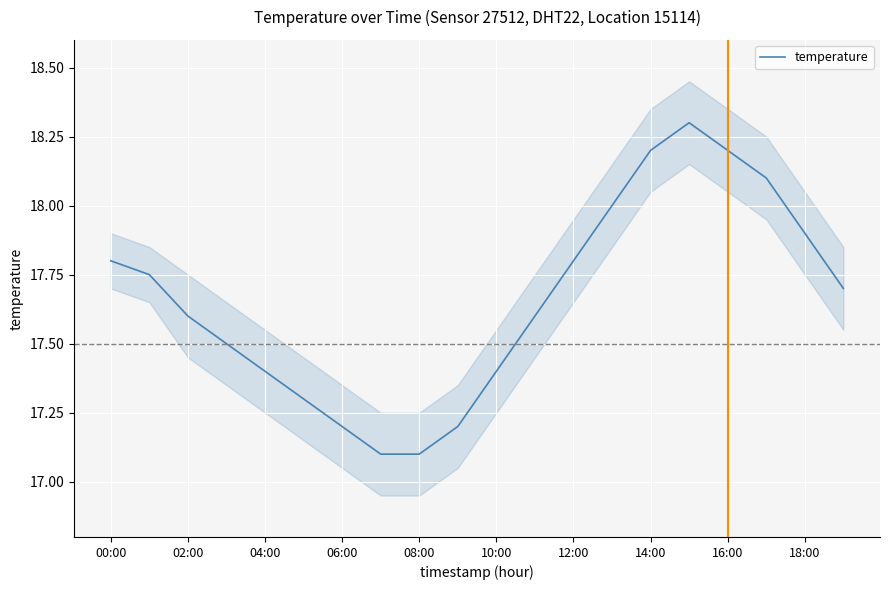

The temperature series shows 7.9 at 00:00. True or false?

False